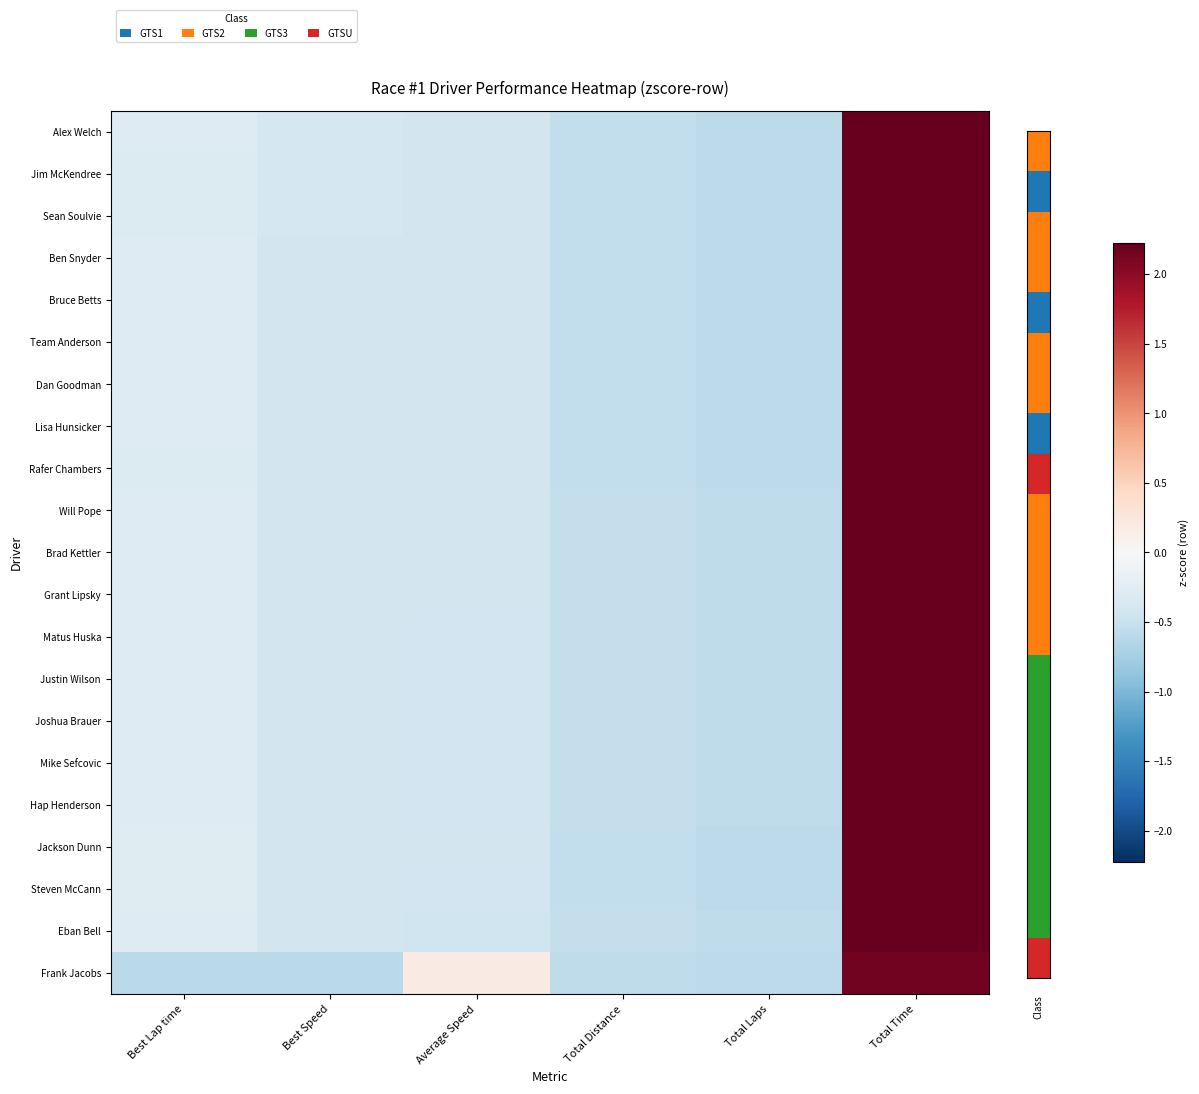

How many series are shown in this chart?

21